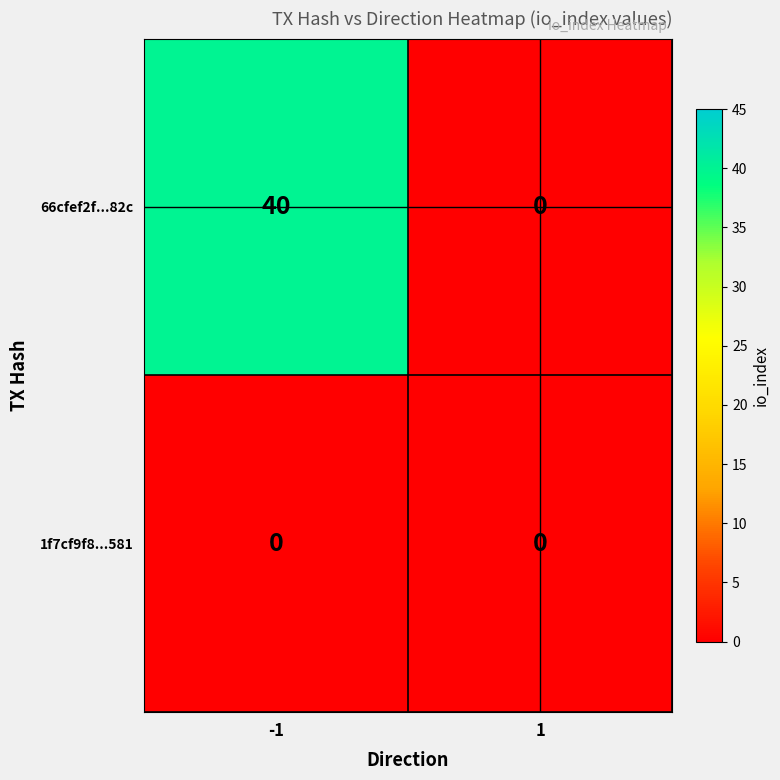

Which series has the largest total across all categories?

66cfef2f...82c